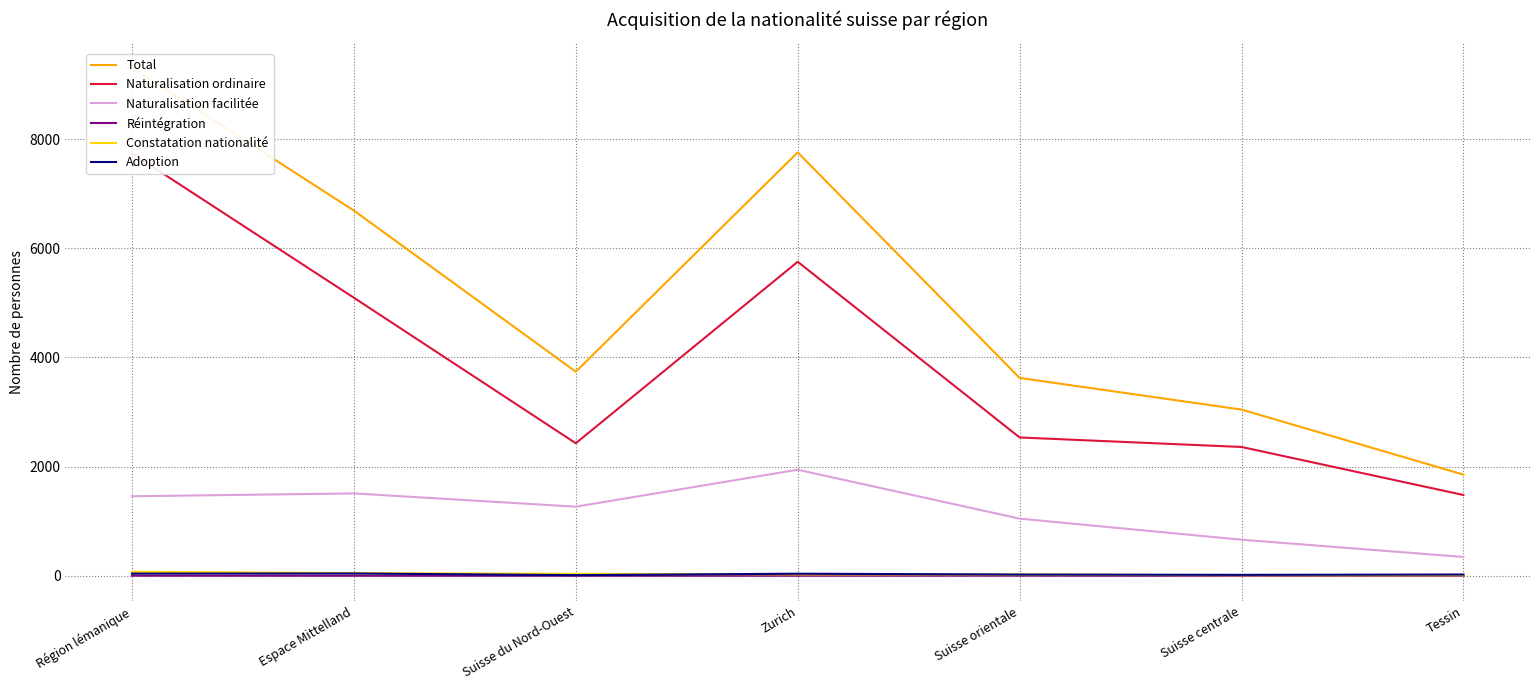

Which series has the largest range (max minus min)?

Total